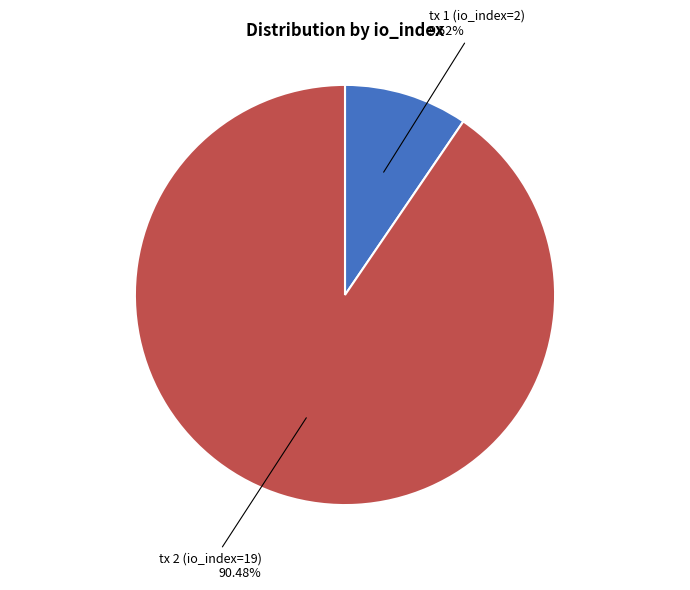

To the nearest percent, what percentage of the pie is tx 2 (io_index=19)?

90%